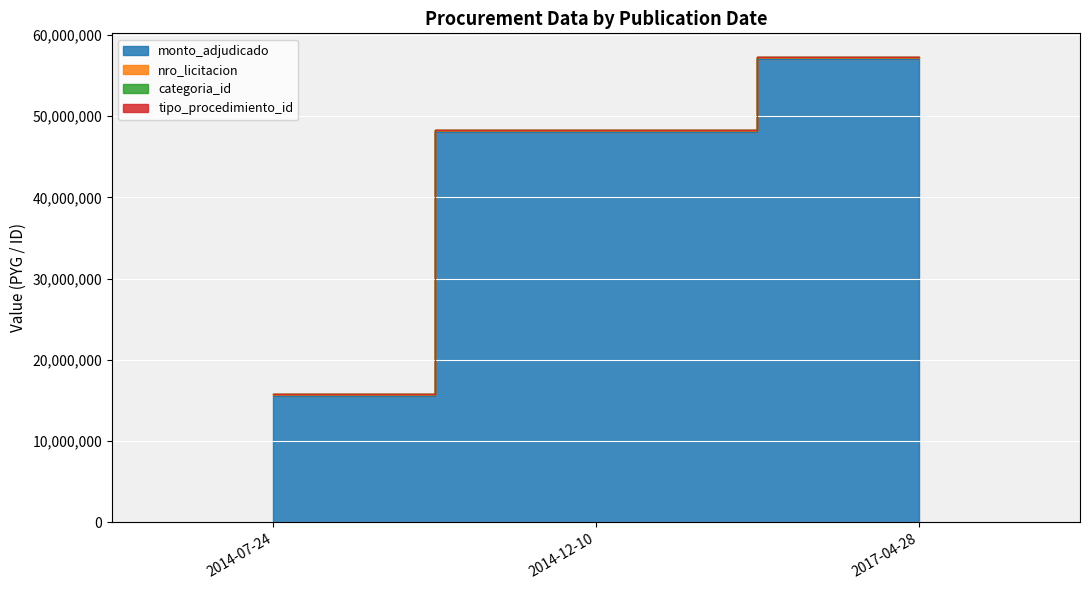

How many series are shown in this chart?

4